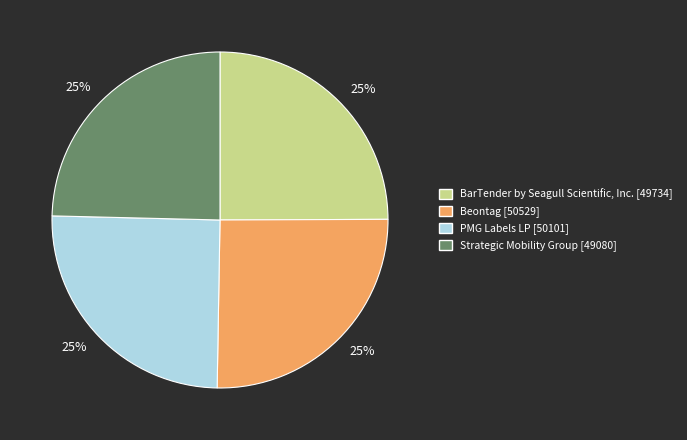

How many slices are in this pie chart?

4